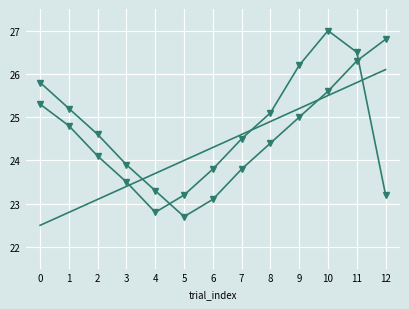

What is the difference between the highest and lowest values at 8?

0.7